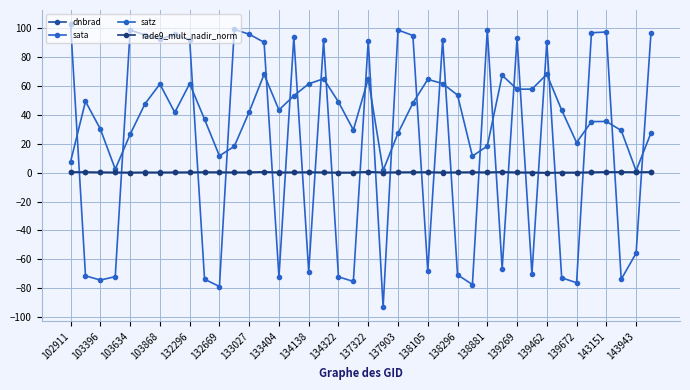

How many categories are shown in the chart?

40